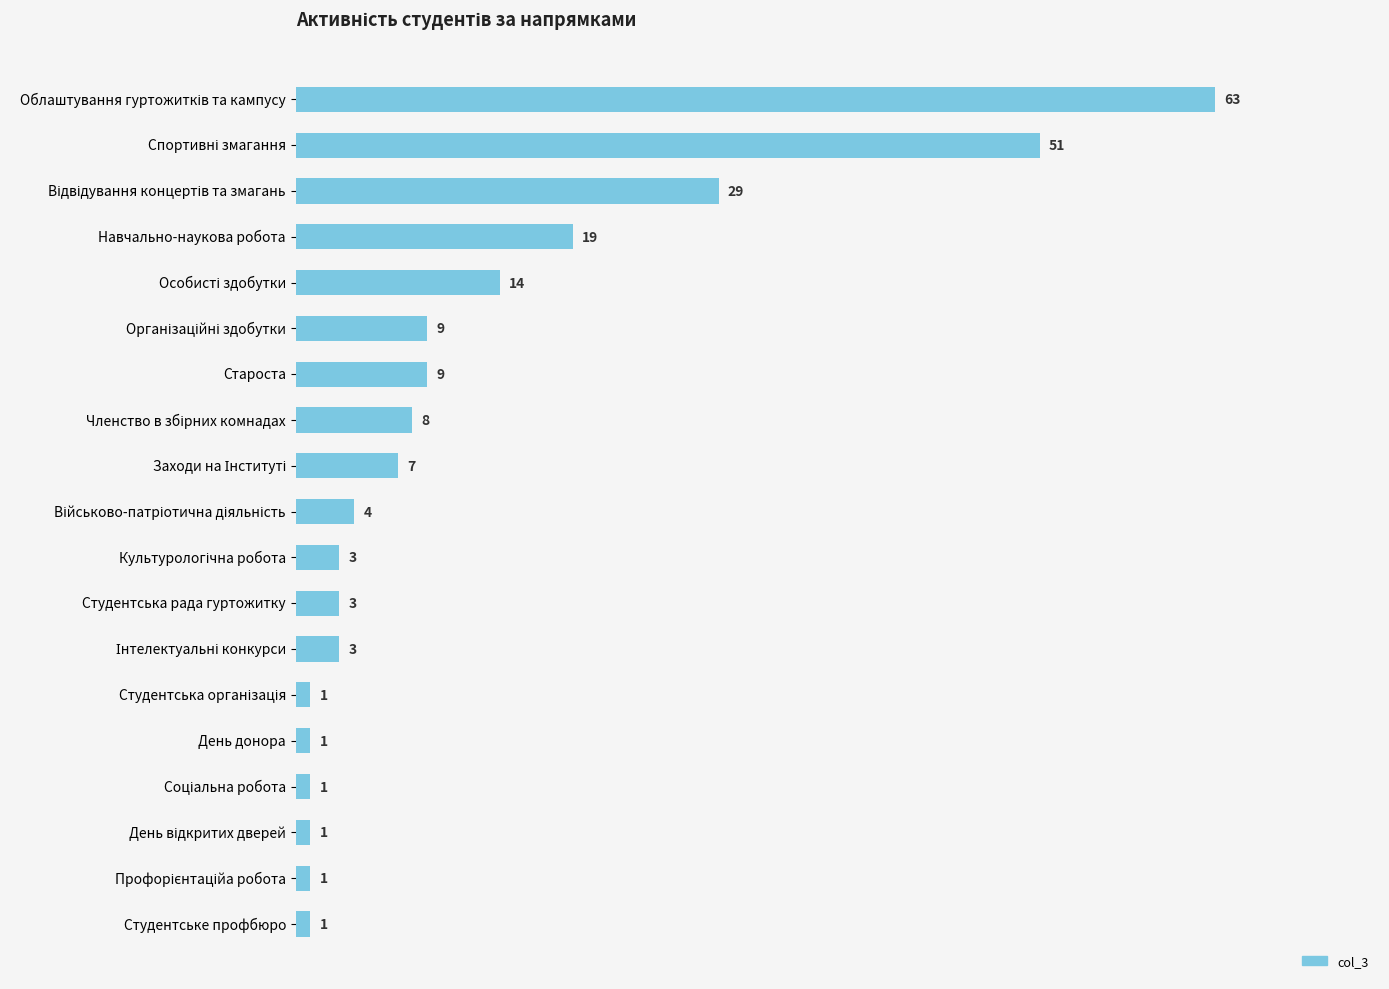

What is the greatest value displayed?

63